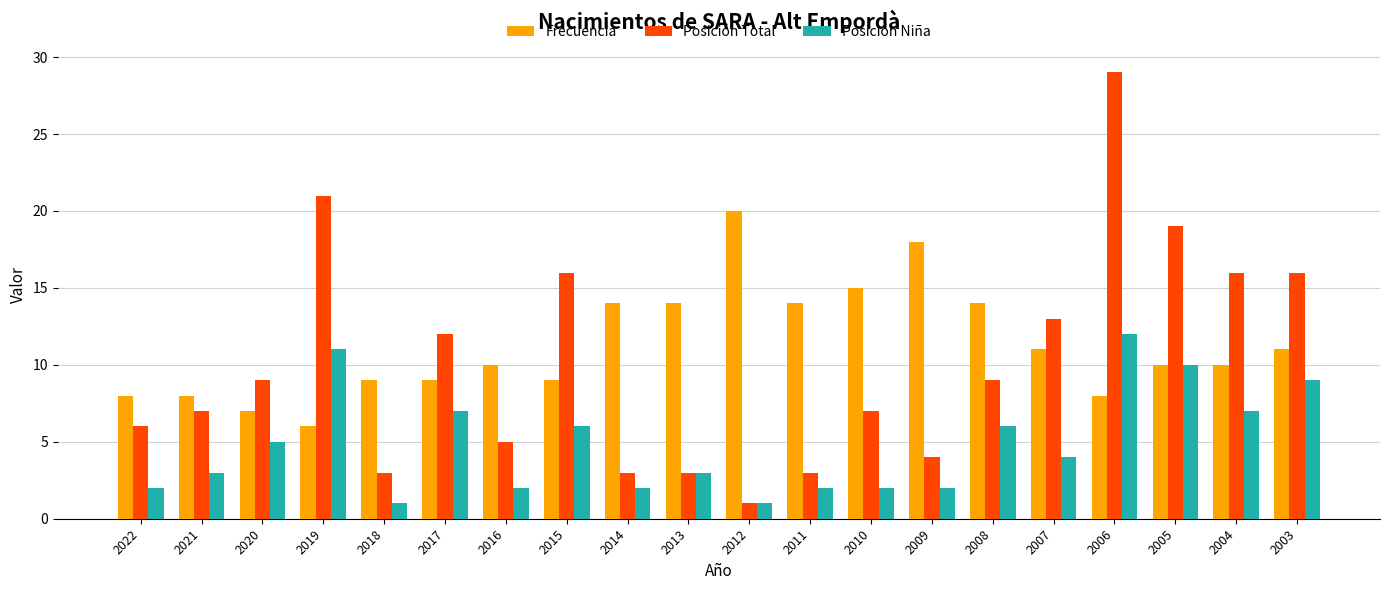

Which category has the highest value in the Posición Total series?

2006